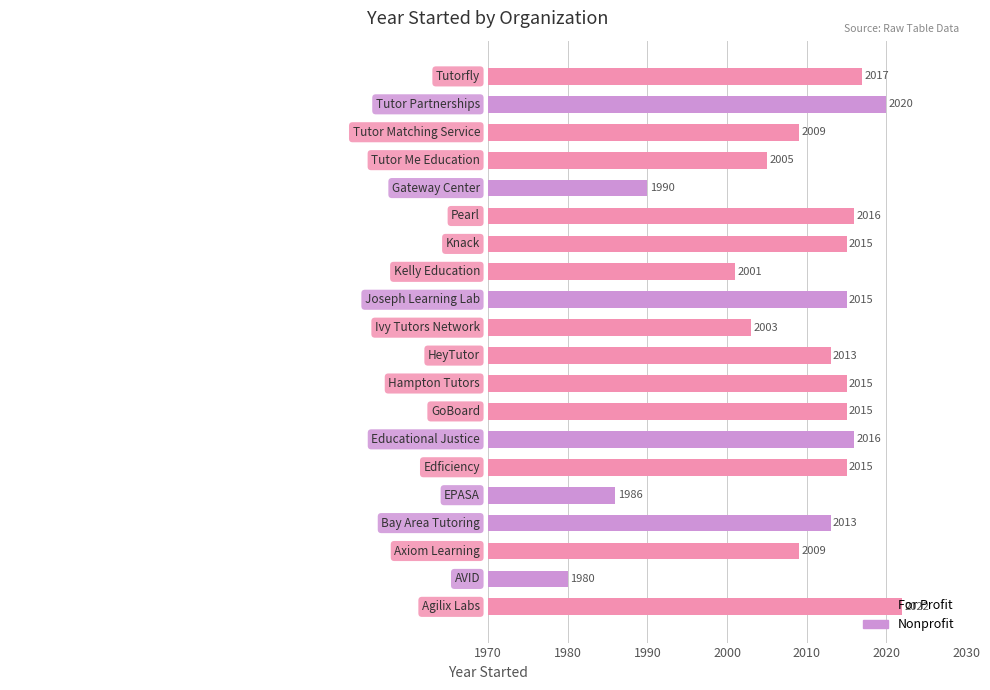

Which has a higher value, Educational Justice or Bay Area Tutoring?

Educational Justice